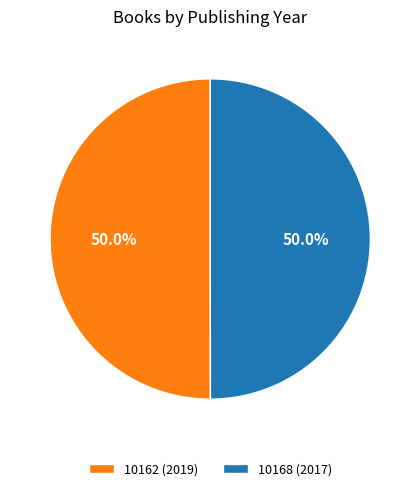

Combined, do 10162 (2019) and 10168 (2017) account for over 50%?

Yes